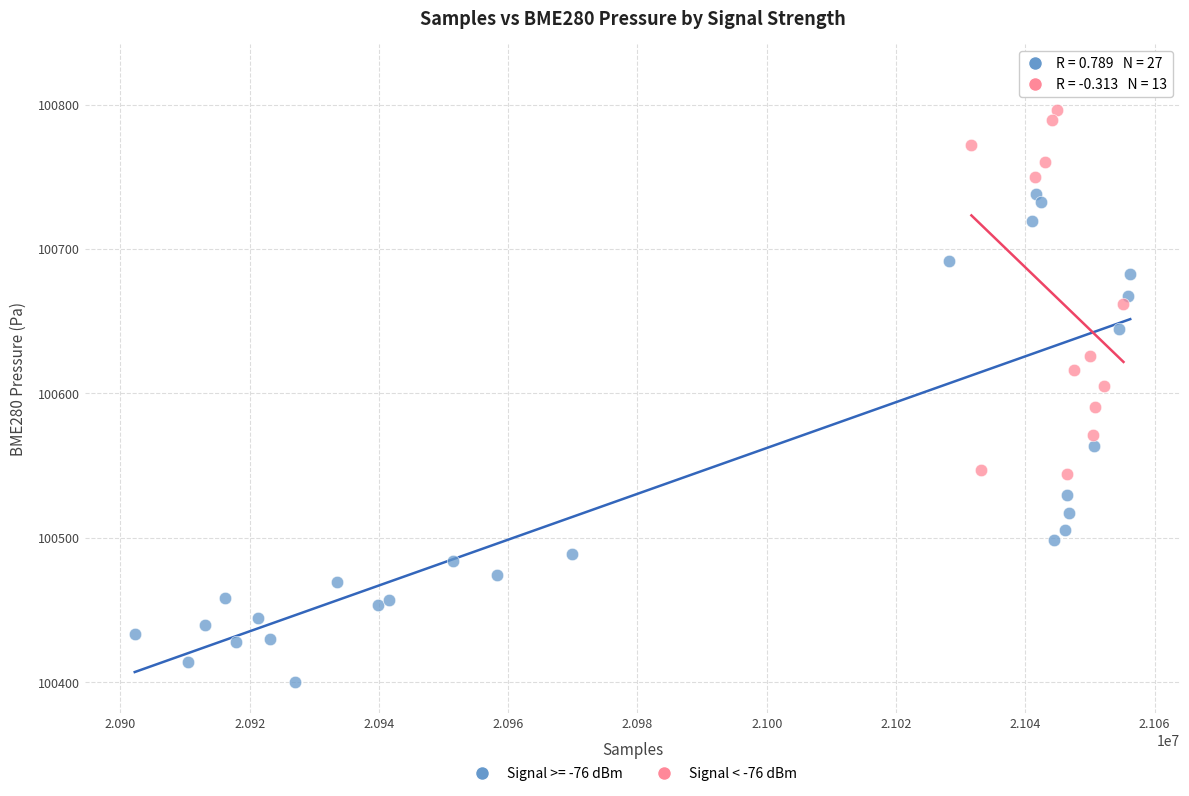

Which series reaches the minimum Y coordinate?

Signal >= -76 dBm